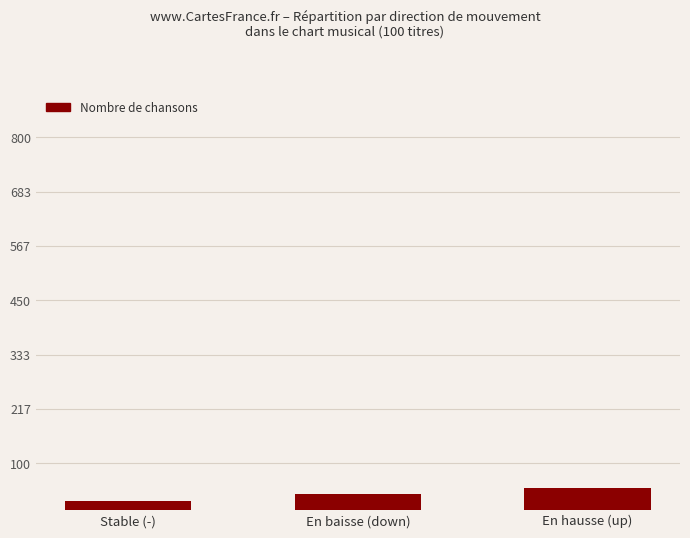

How many bars are there in total?

3